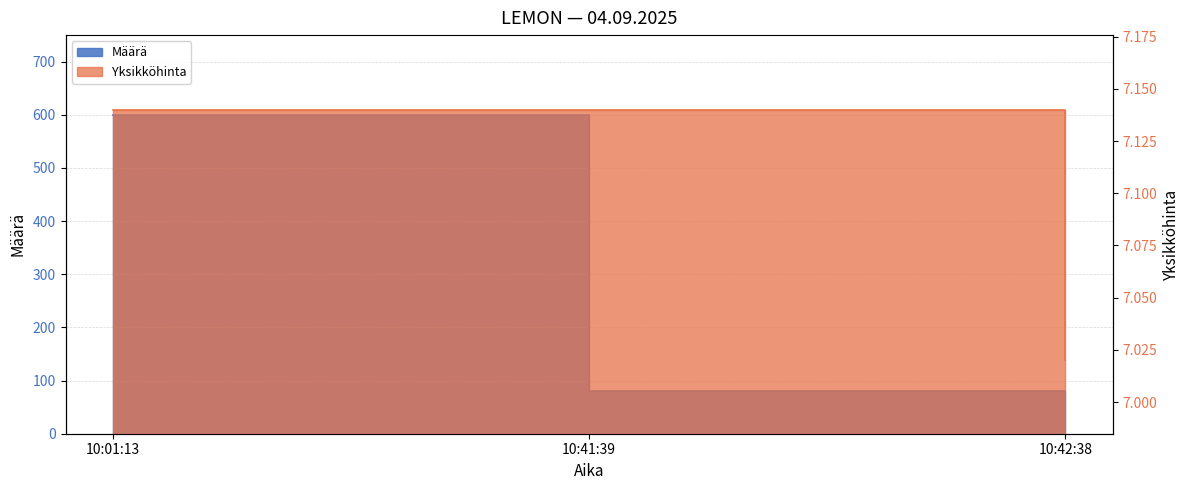

What is the value of the Määrä point at the 3rd from the left?

6.0